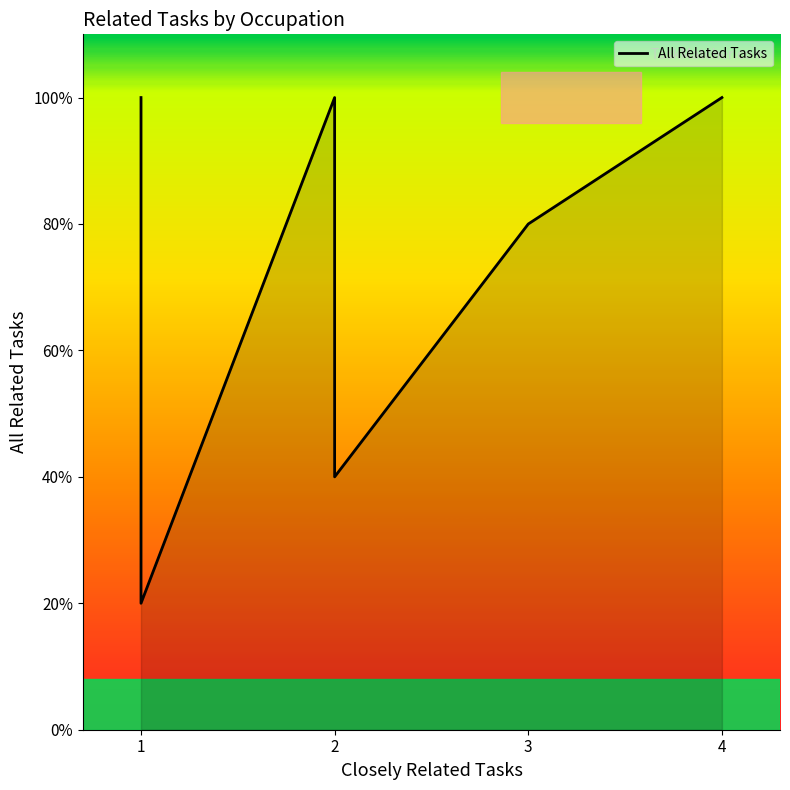

Does the chart display data point markers on the line(s)?

No